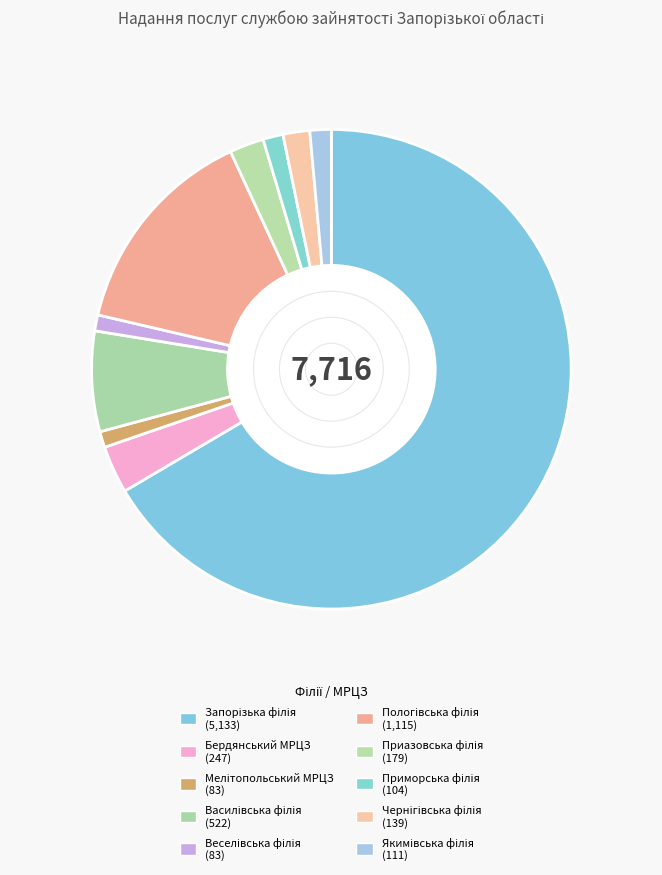

How many slices are in this pie chart?

10